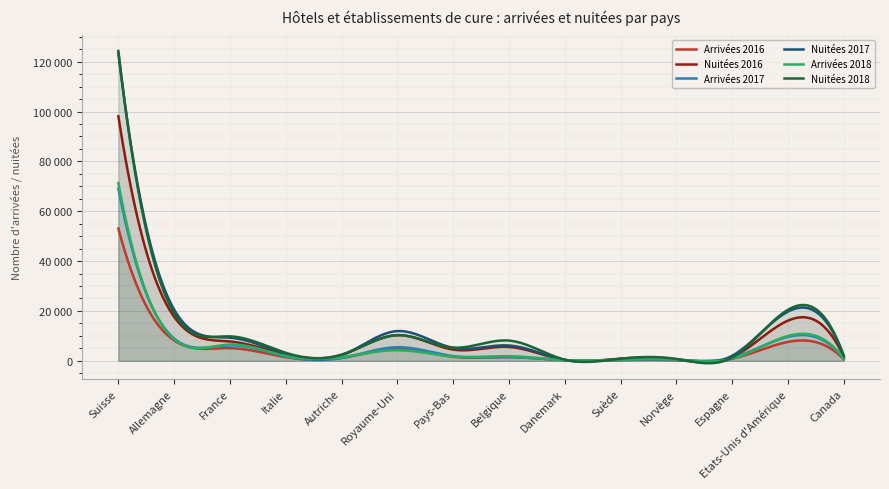

Reading left to right, extract all data points from this chart.

Arrivées 2016: Suisse=53073	Allemagne=8165	France=5073	Italie=1441	Autriche=1142	Royaume-Uni=4726	Pays-Bas=1595	Belgique=1479	Danemark=204	Suède=294	Norvège=232	Espagne=829	Etats-Unis d'Amérique=7568	Canada=638
Nuitées 2016: Suisse=98089	Allemagne=17619	France=7752	Italie=2579	Autriche=2398	Royaume-Uni=10280	Pays-Bas=4486	Belgique=5545	Danemark=281	Suède=859	Norvège=409	Espagne=1428	Etats-Unis d'Amérique=16099	Canada=1589
Arrivées 2017: Suisse=69066	Allemagne=8939	France=6202	Italie=1782	Autriche=1115	Royaume-Uni=5440	Pays-Bas=1866	Belgique=1500	Danemark=232	Suède=365	Norvège=346	Espagne=1223	Etats-Unis d'Amérique=9615	Canada=893
Nuitées 2017: Suisse=123367	Allemagne=20518	France=9279	Italie=2850	Autriche=2193	Royaume-Uni=11914	Pays-Bas=5176	Belgique=6139	Danemark=376	Suède=791	Norvège=638	Espagne=2009	Etats-Unis d'Amérique=19724	Canada=2021
Arrivées 2018: Suisse=71288	Allemagne=8664	France=6508	Italie=1921	Autriche=1434	Royaume-Uni=4252	Pays-Bas=1727	Belgique=1846	Danemark=282	Suède=442	Norvège=455	Espagne=836	Etats-Unis d'Amérique=9955	Canada=859
Nuitées 2018: Suisse=124267	Allemagne=19089	France=9796	Italie=3204	Autriche=2426	Royaume-Uni=10264	Pays-Bas=5268	Belgique=8103	Danemark=460	Suède=824	Norvège=743	Espagne=1312	Etats-Unis d'Amérique=20460	Canada=1950